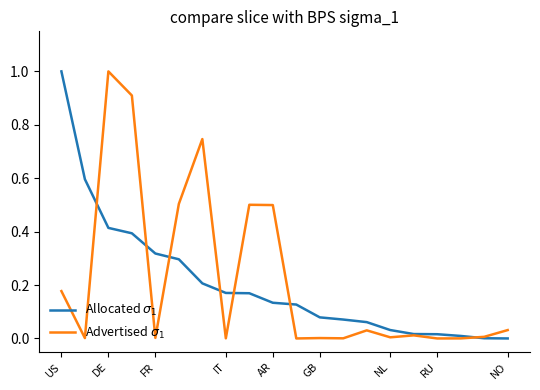

What is the maximum value shown in the chart?

1.0